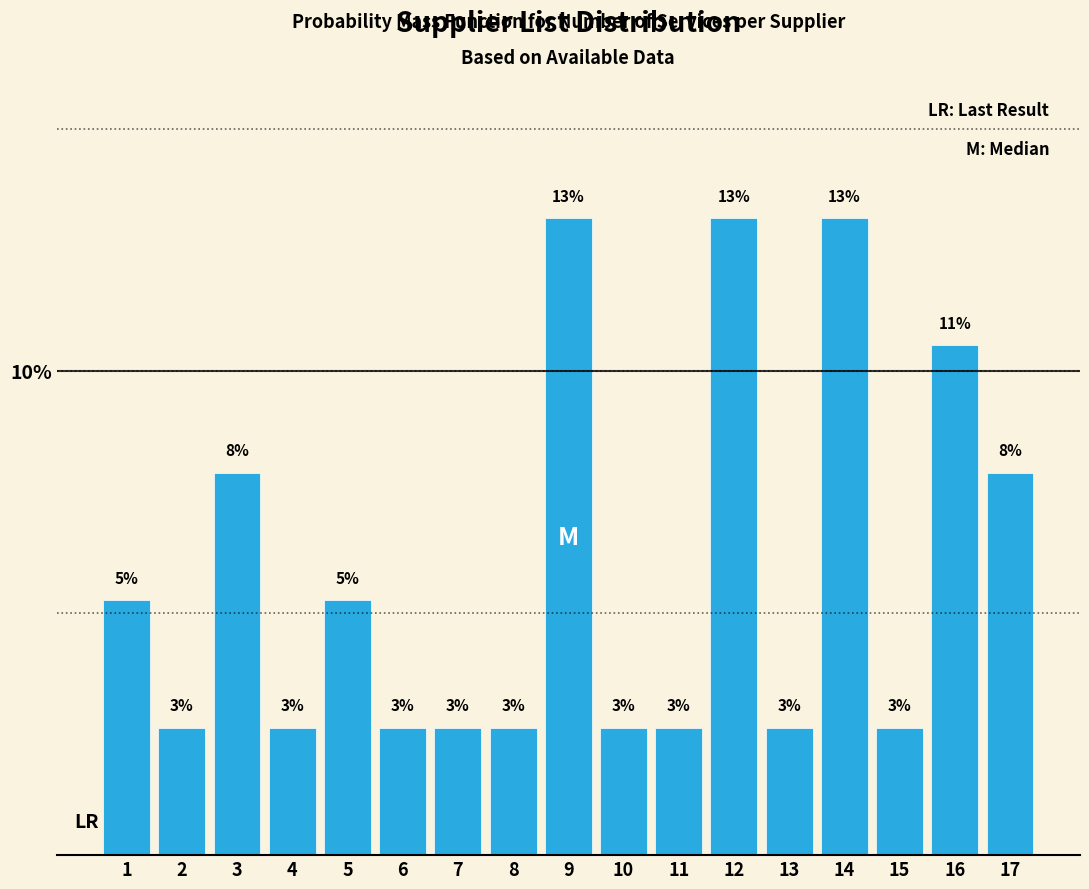

Does the chart contain any negative values?

No